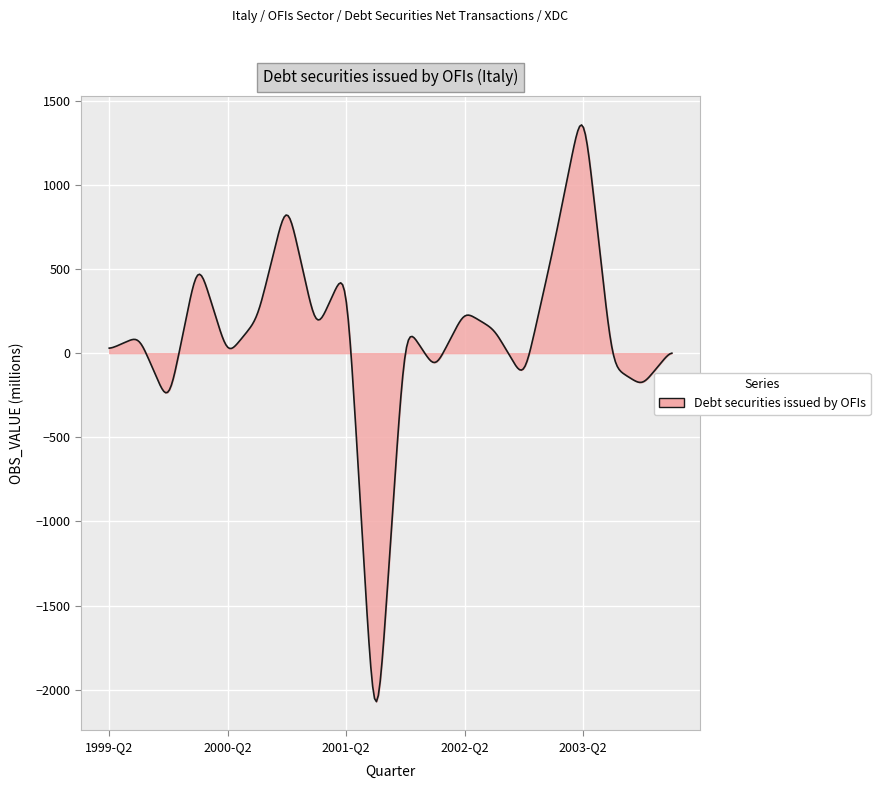

What is the maximum value shown in the chart?

1356.1